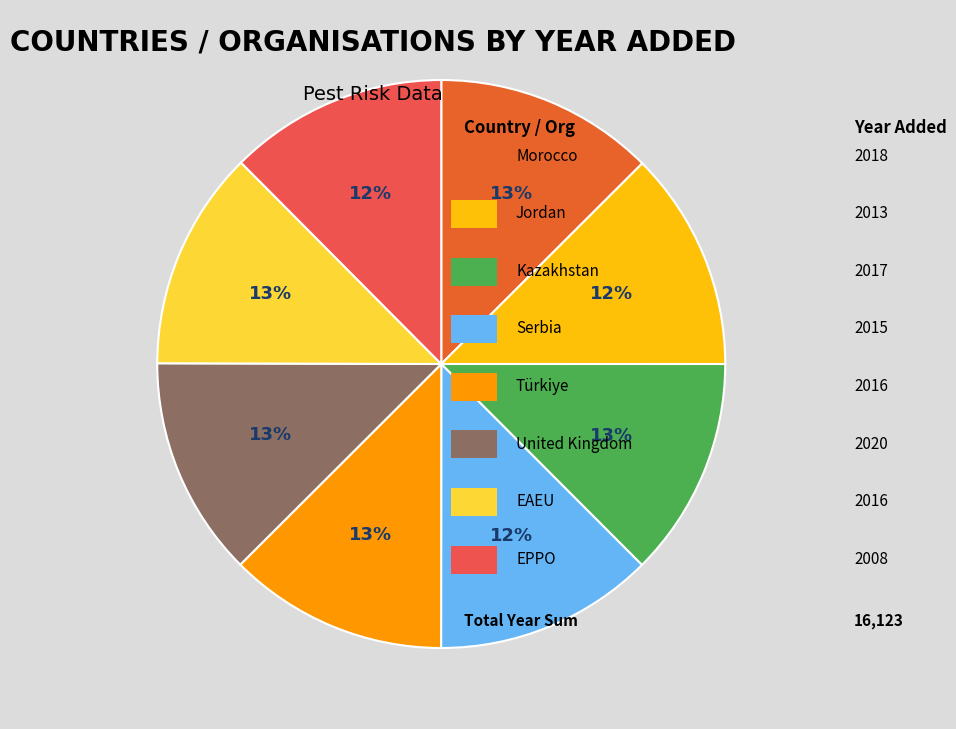

Is there a majority slice in this chart?

No